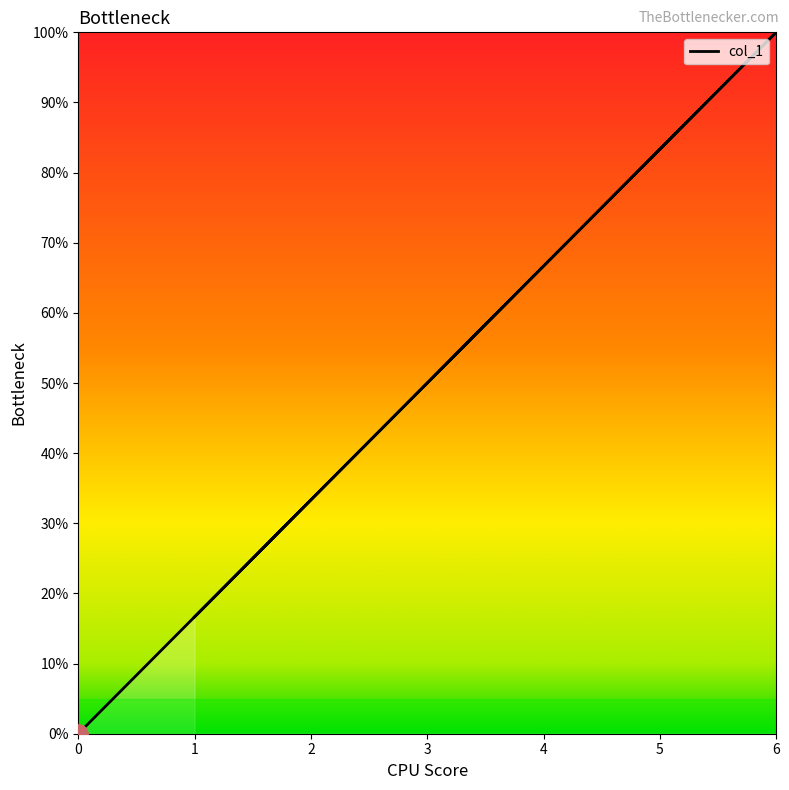

Reading left to right, what are all the values shown in this chart?

1=16.7	2=33.3	3=50.0	4=66.7	5=83.3	6=100.0	0=0.0